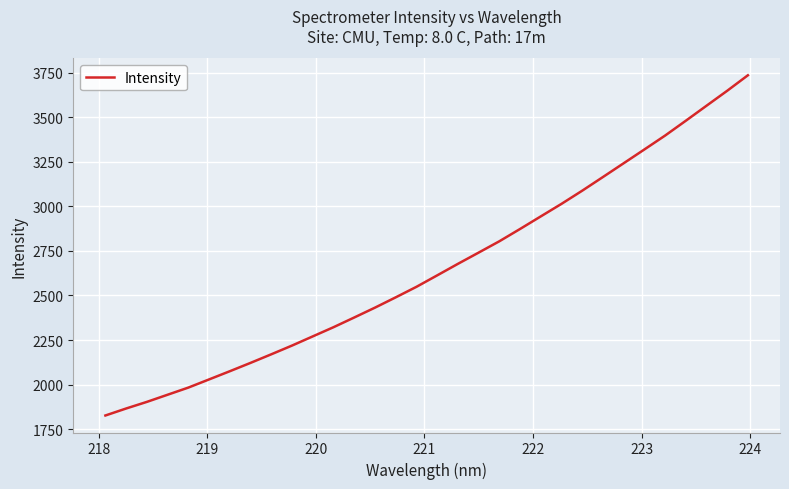

What is the greatest value displayed?

3734.8